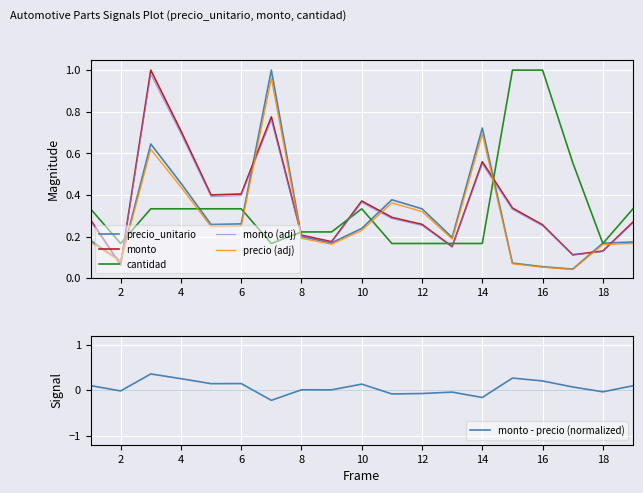

True or false: cantidad has a value of 0.2 at 10.

False